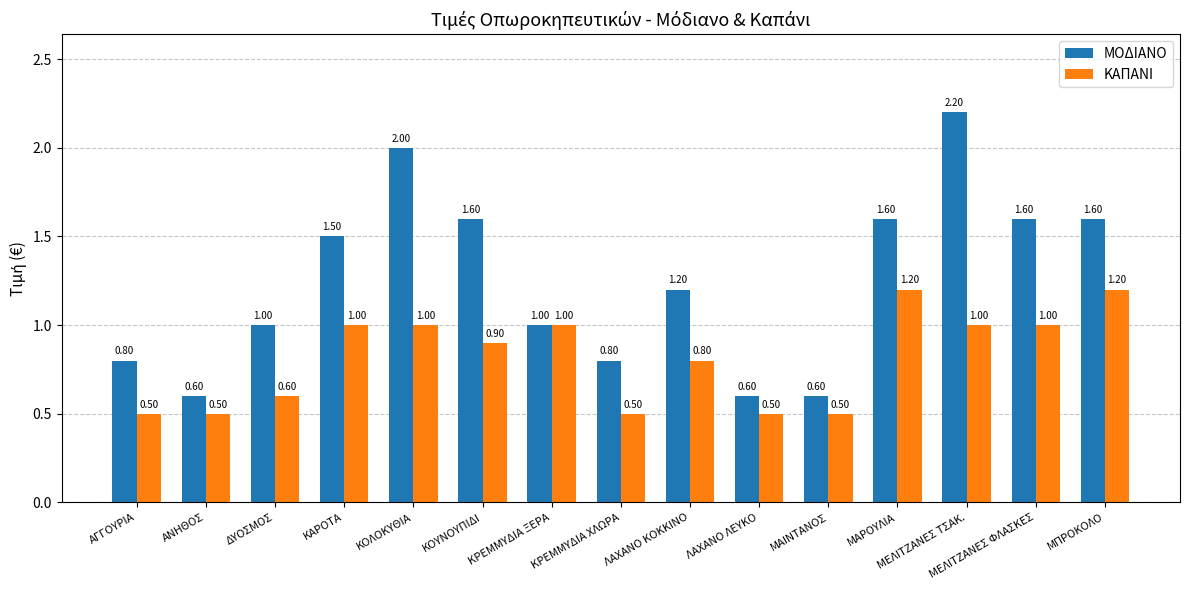

Are the bars horizontal?

No